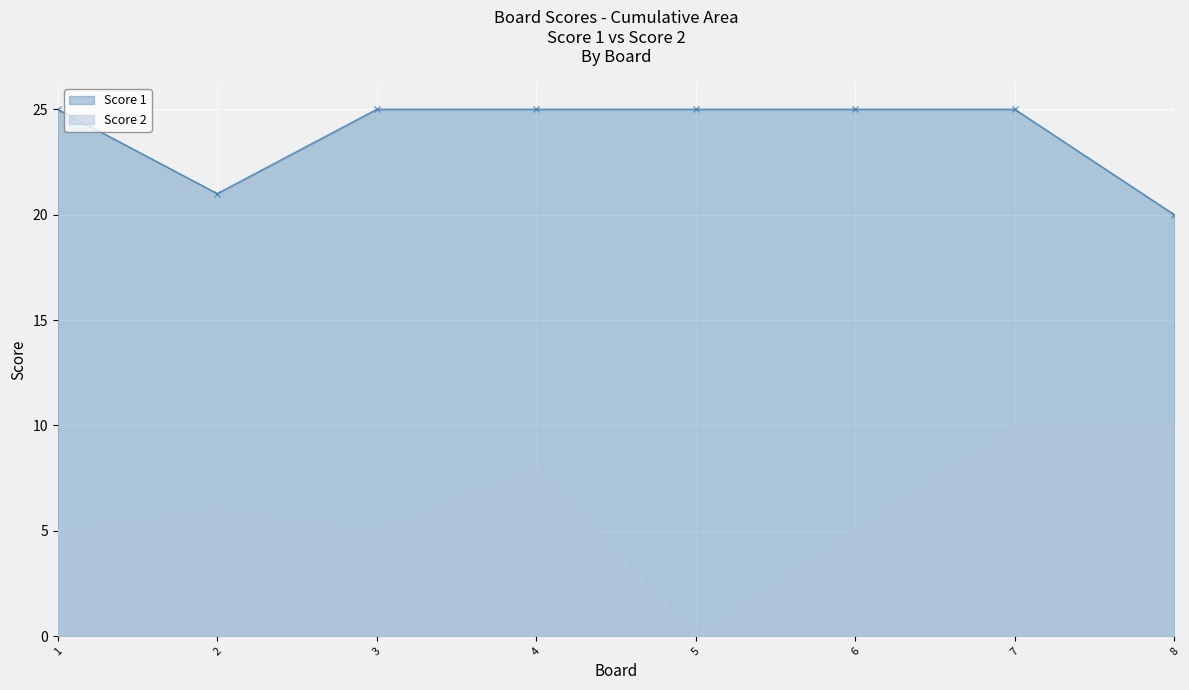

True or false: Score 1 and Score 2 intersect in this chart.

False